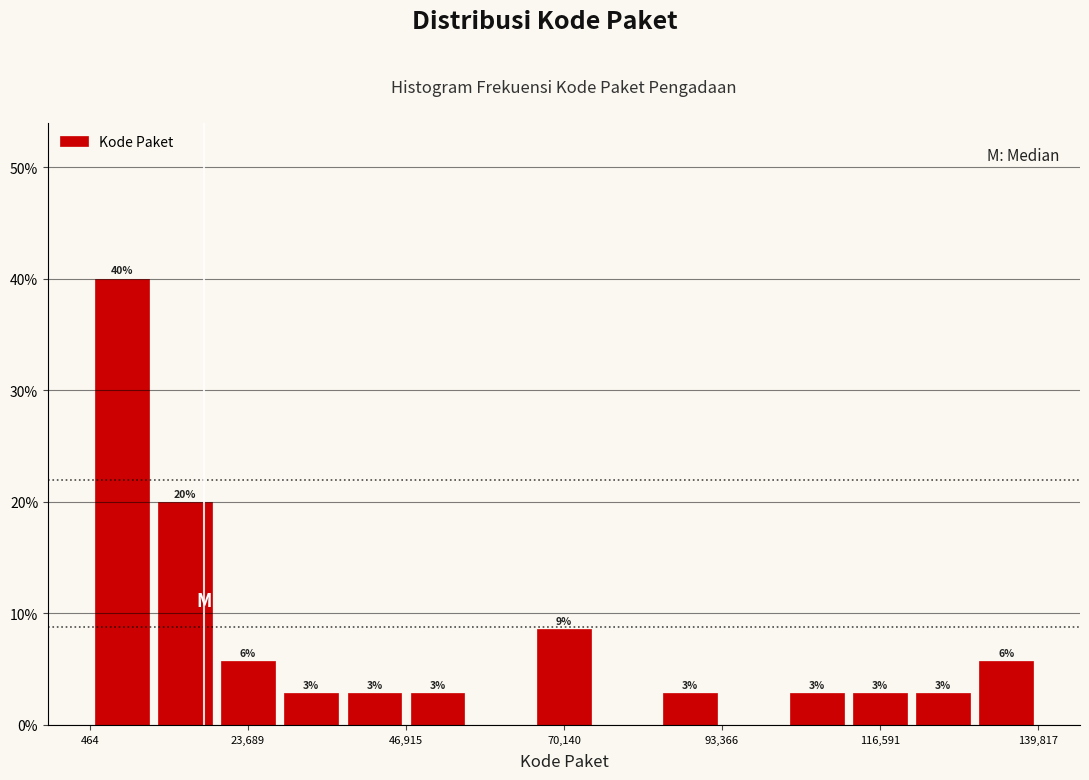

Read against the x-axis, roughly where is the centre of the tallest bar?

5000